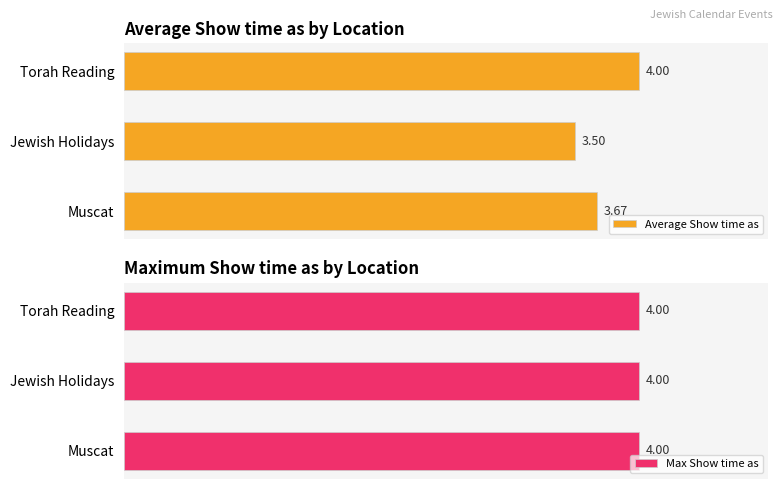

List the labels in order of Average Show time as value, smallest first.

Jewish Holidays, Muscat, Torah Reading